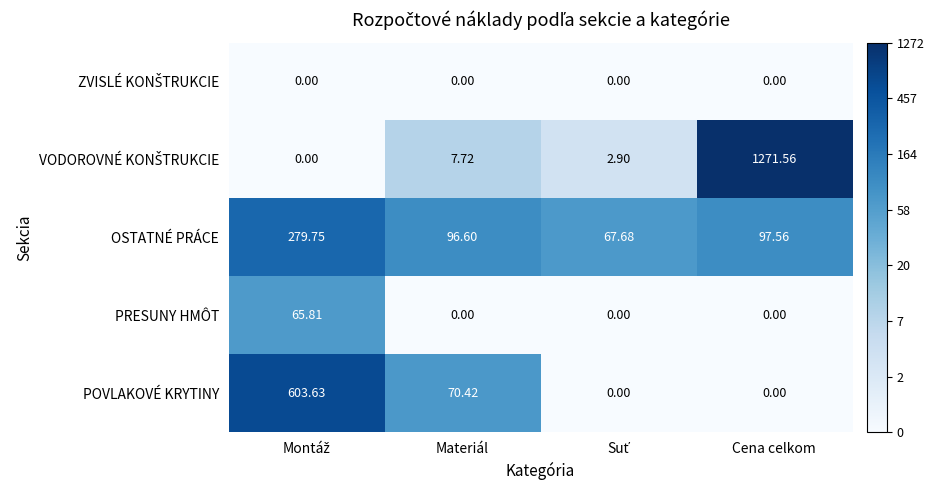

At which label is OSTATNÉ PRÁCE closest to 173?

Cena celkom